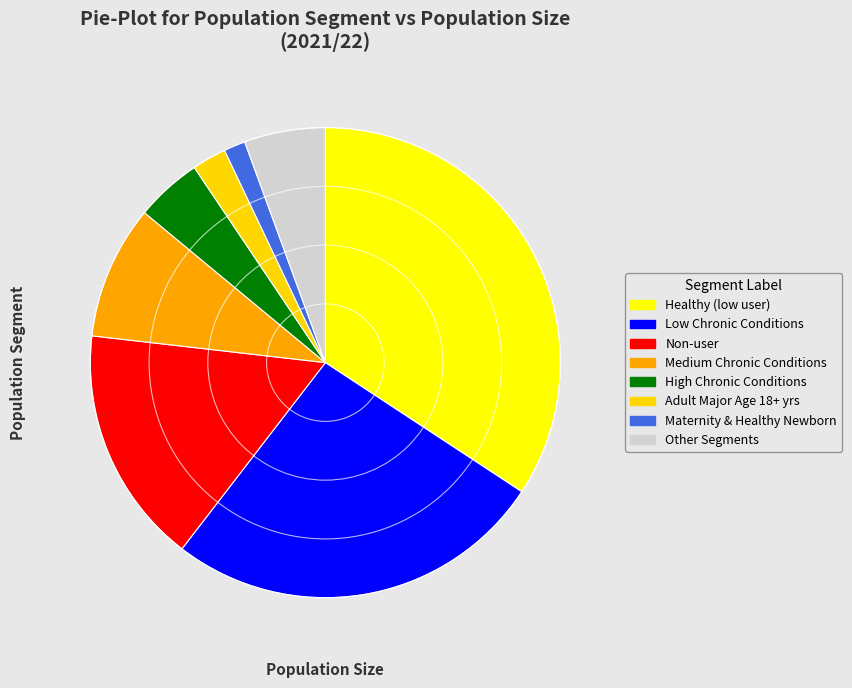

Is Low Chronic Conditions the majority of the pie?

No